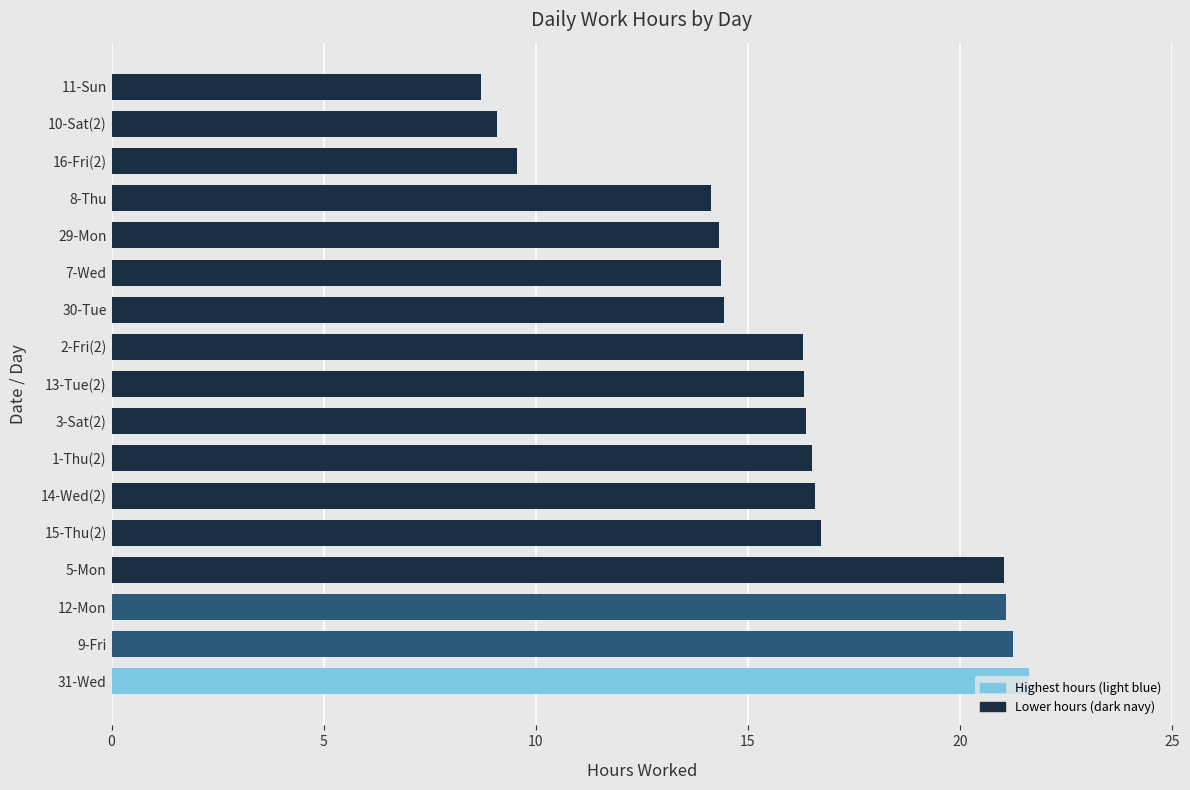

The value at 30-Tue is 14.4. True or false?

True